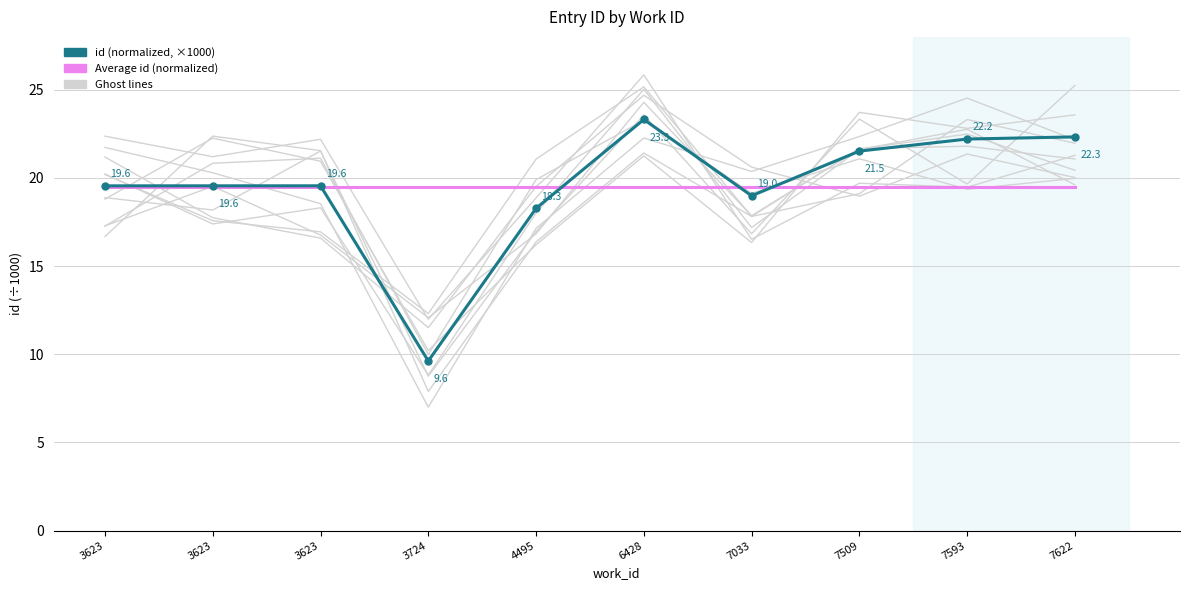

Where do Average id (normalized) and id (normalized, ×1000) first cross each other?

3623 and 3724